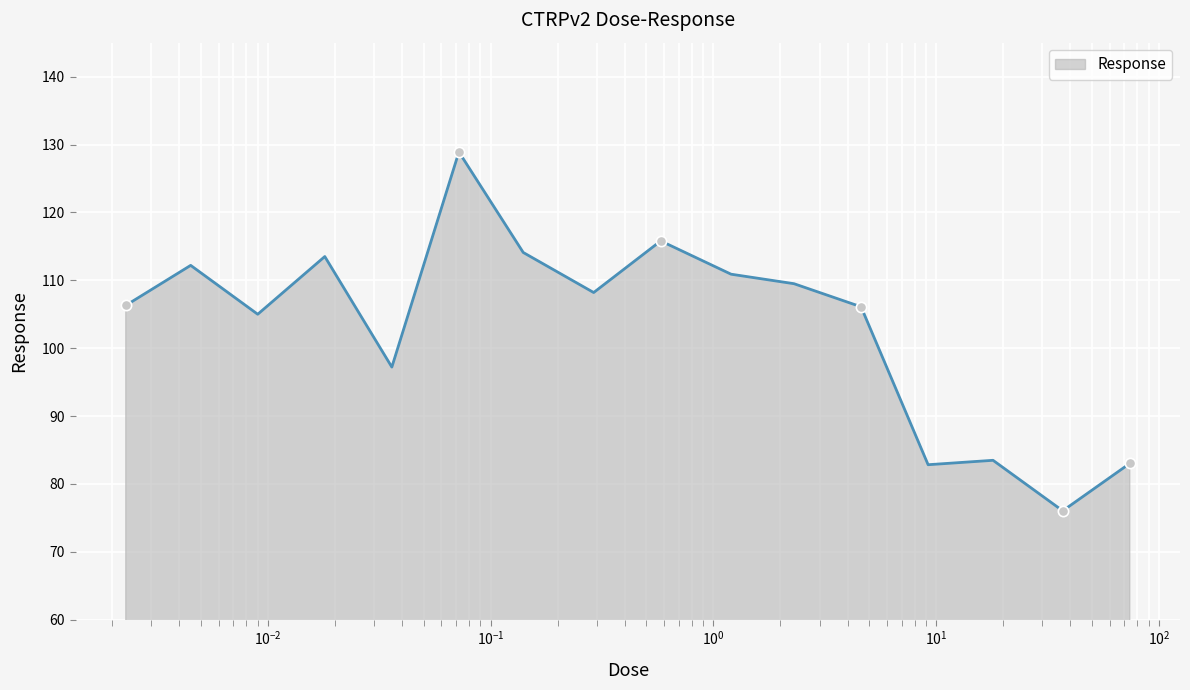

What is the greatest value displayed?

128.9